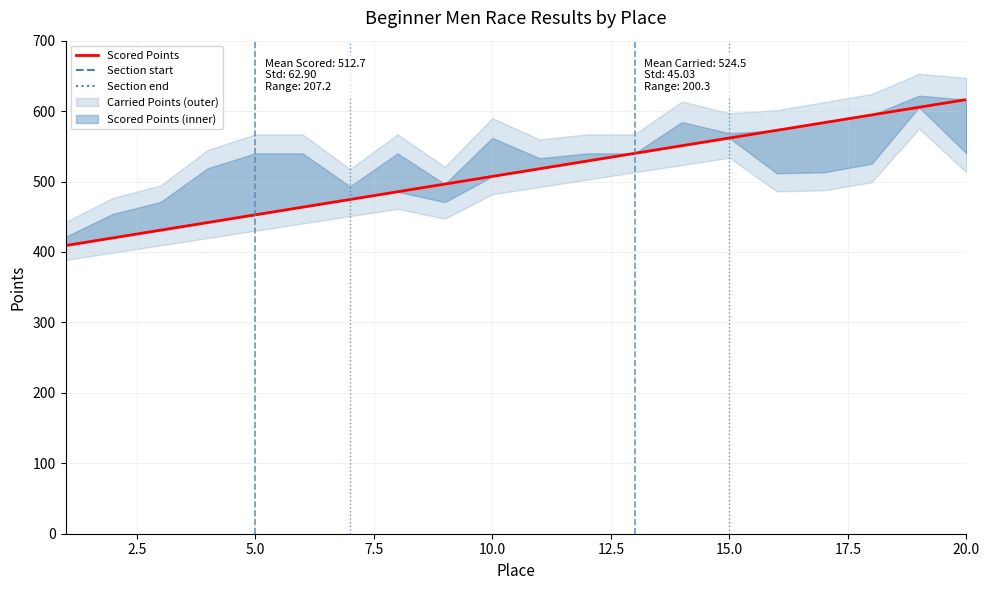

What is the average value?

512.7